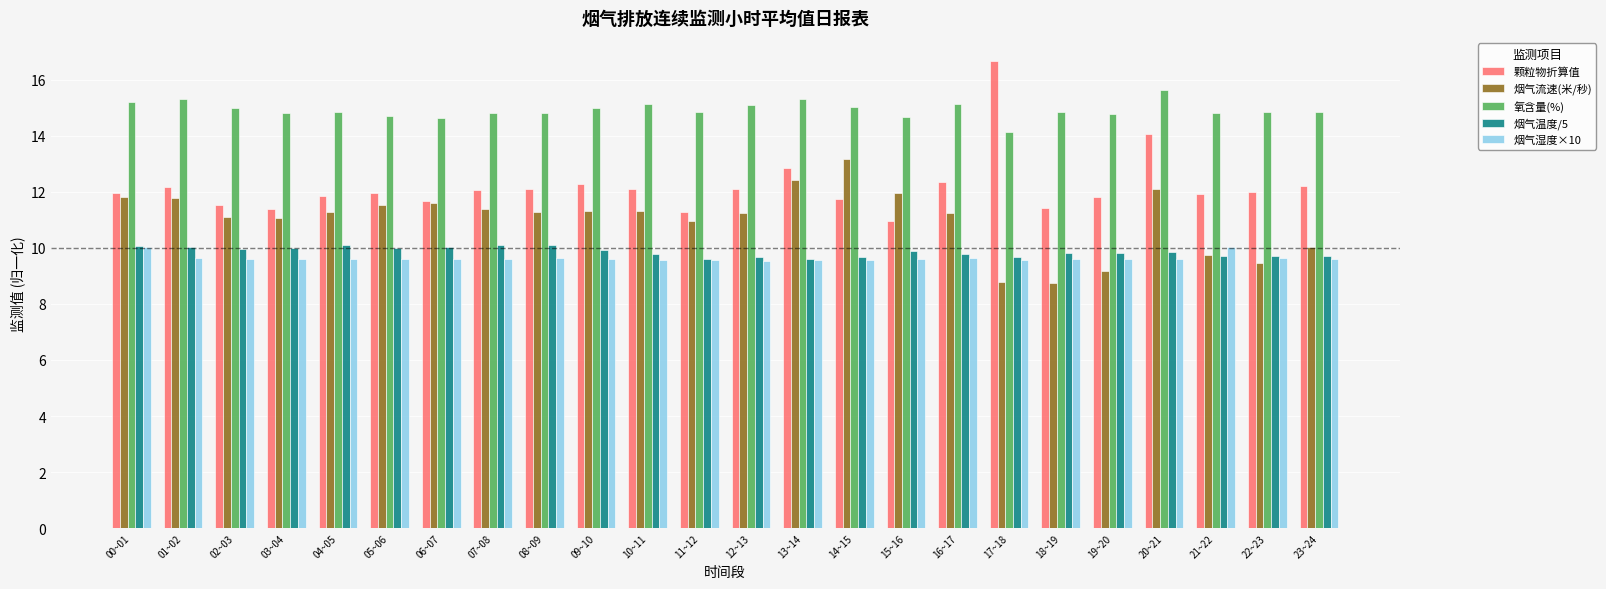

Which series has the largest total across all categories?

氧含量(%)